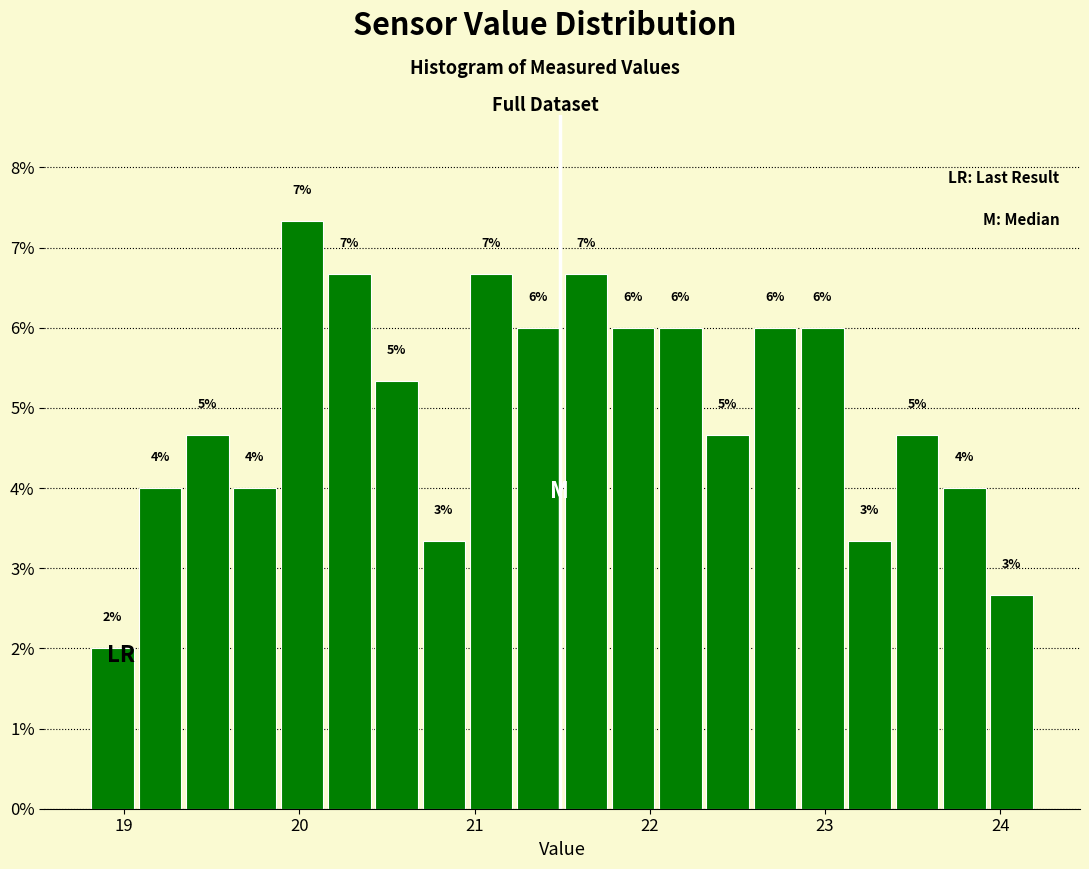

Around what value on the x-axis is the tallest bar? Give the approximate position of its centre, as read against the axis.

20.0